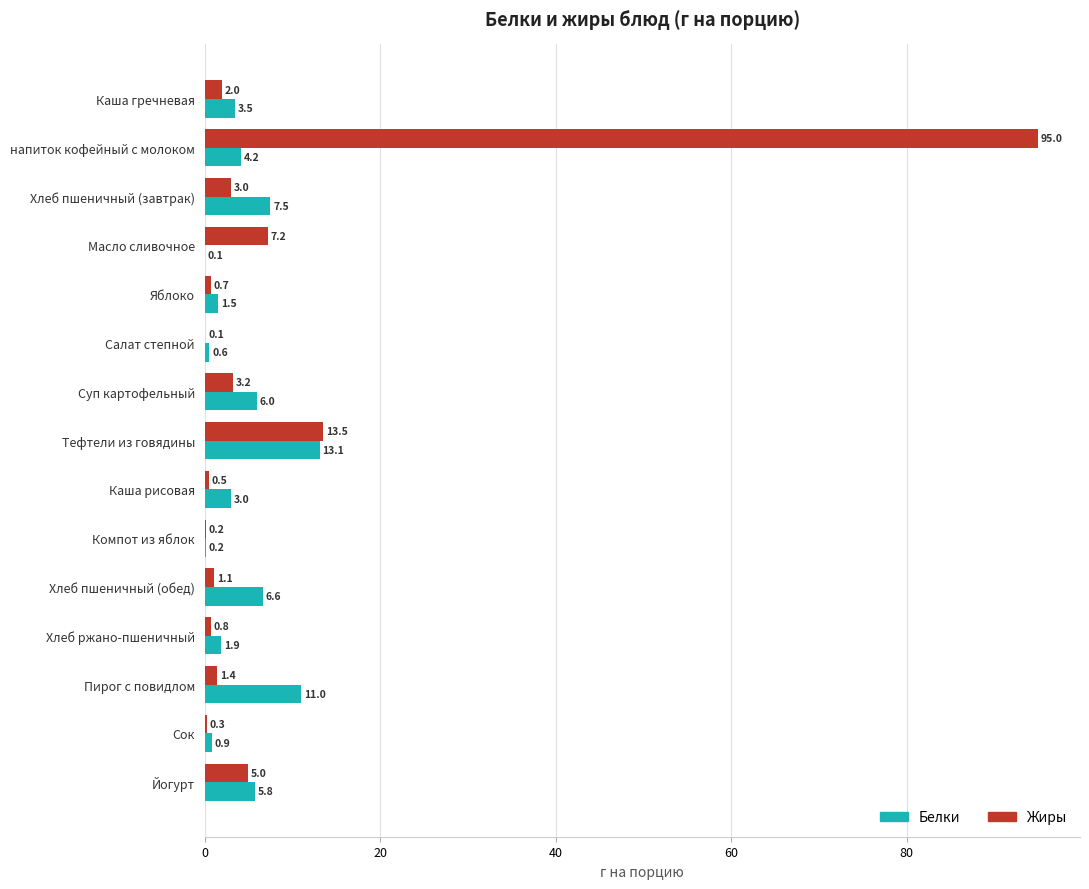

What is the maximum value shown in the chart?

95.0